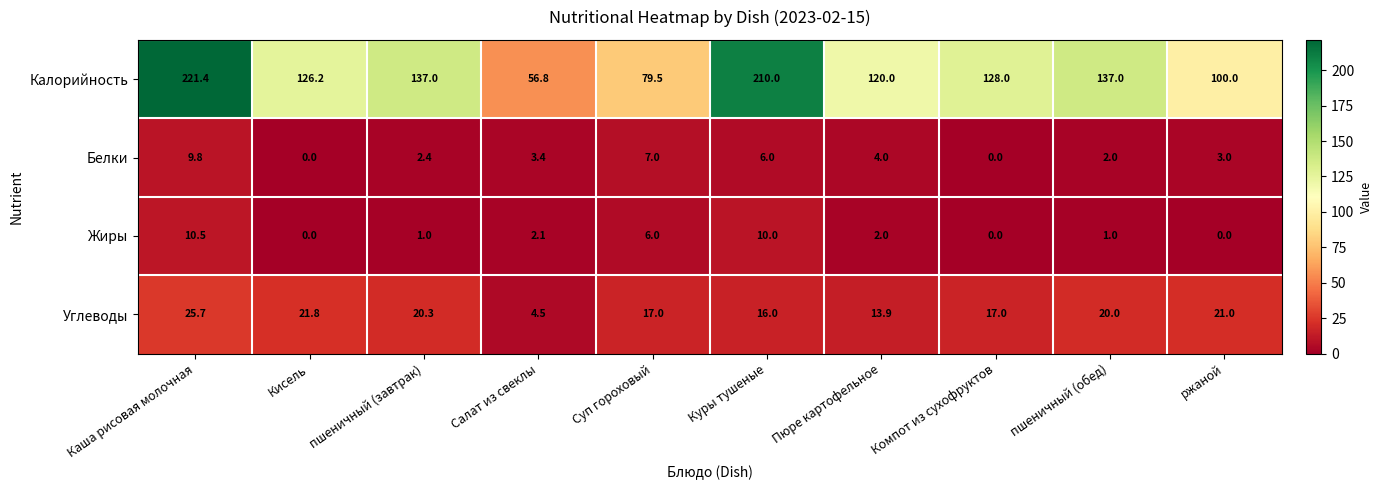

At which category is the sum across all series the highest?

Каша рисовая молочная